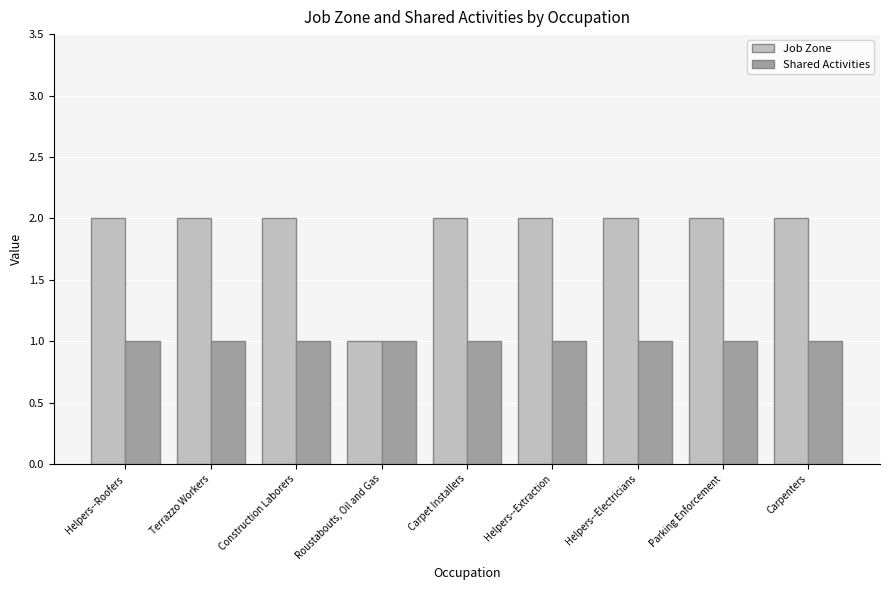

Which series has the largest total across all categories?

Job Zone